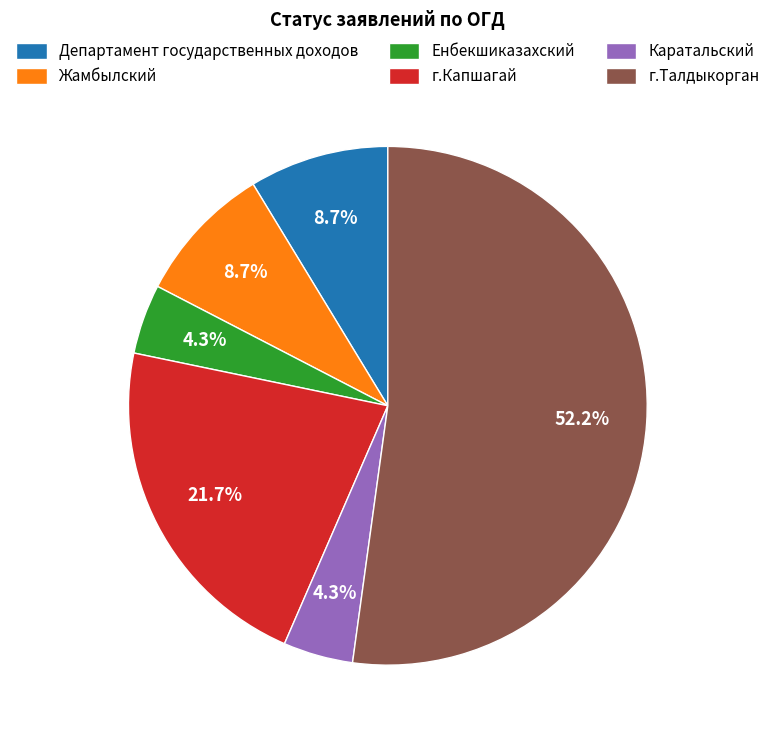

How many slices are in this pie chart?

6